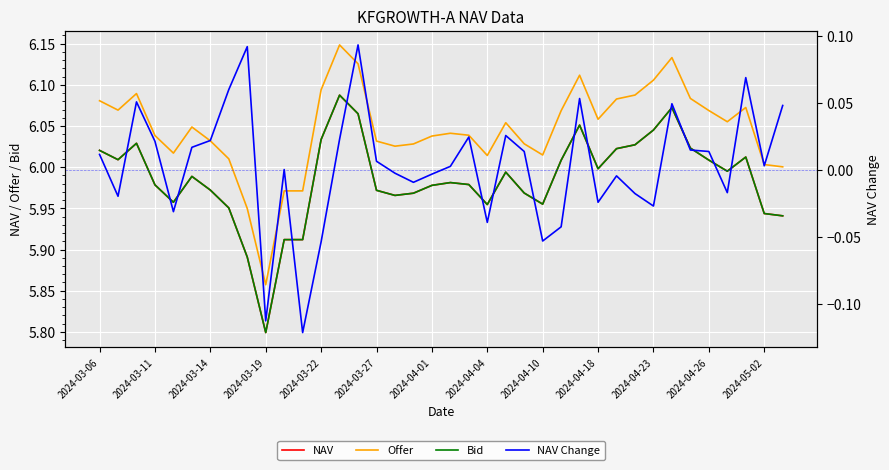

Reading left to right, list all the values displayed in this chart.

NAV: 6.0	6.0	6.0	6.0	6.0	6.0	6.0	6.0	5.9	5.8	5.9	5.9	6.0	6.1	6.1	6.0	6.0	6.0	6.0	6.0	6.0	6.0	6.0	6.0	6.0	6.0	6.1	6.0	6.0	6.0	6.0	6.1	6.0	6.0	6.0	6.0	5.9	5.9
Offer: 6.1	6.1	6.1	6.0	6.0	6.0	6.0	6.0	5.9	5.9	6.0	6.0	6.1	6.1	6.1	6.0	6.0	6.0	6.0	6.0	6.0	6.0	6.1	6.0	6.0	6.1	6.1	6.1	6.1	6.1	6.1	6.1	6.1	6.1	6.1	6.1	6.0	6.0
Bid: 6.0	6.0	6.0	6.0	6.0	6.0	6.0	6.0	5.9	5.8	5.9	5.9	6.0	6.1	6.1	6.0	6.0	6.0	6.0	6.0	6.0	6.0	6.0	6.0	6.0	6.0	6.1	6.0	6.0	6.0	6.0	6.1	6.0	6.0	6.0	6.0	5.9	5.9
NAV Change: 0.0	-0.0	0.1	0.0	-0.0	0.0	0.0	0.1	0.1	-0.1	0.0	-0.1	-0.1	0.0	0.1	0.0	-0.0	-0.0	-0.0	0.0	0.0	-0.0	0.0	0.0	-0.1	-0.0	0.1	-0.0	-0.0	-0.0	-0.0	0.0	0.0	0.0	-0.0	0.1	0.0	0.0